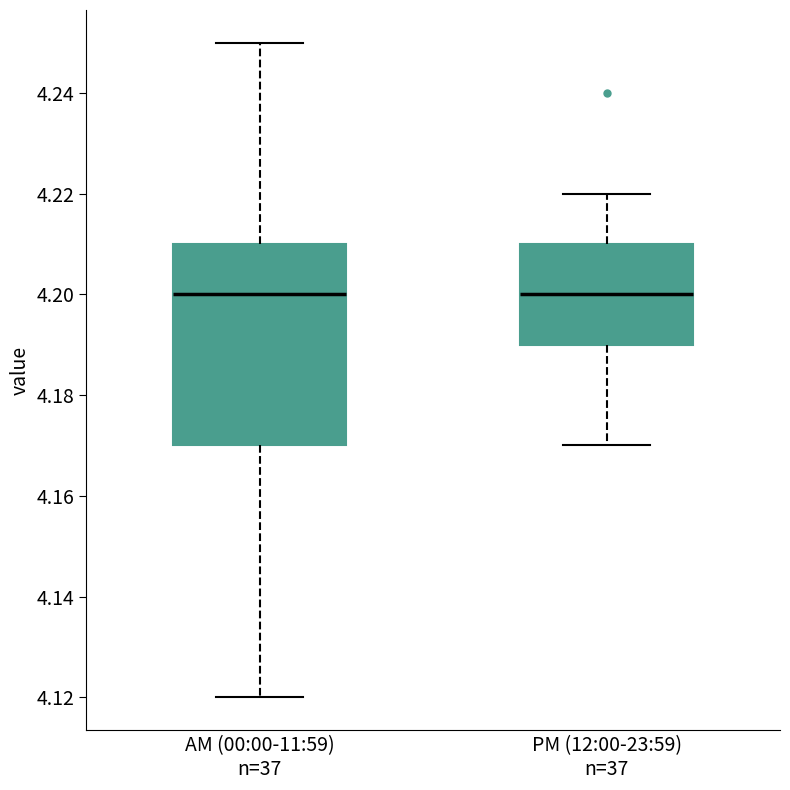

Comparing the boxes themselves (not the whiskers), which one is the tallest?

AM (00:00-11:59) n=37